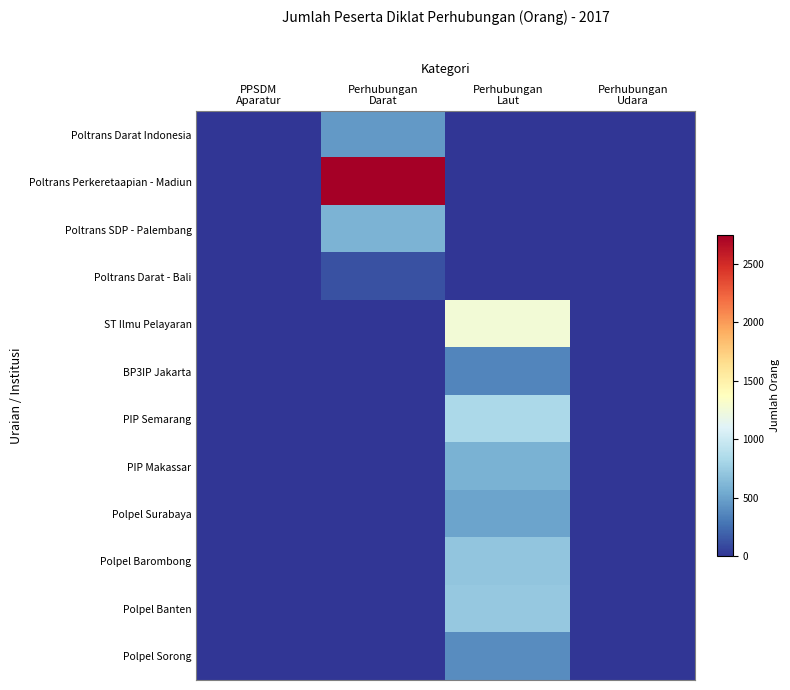

What is the total value across all series at Perhubungan
Laut?

5363